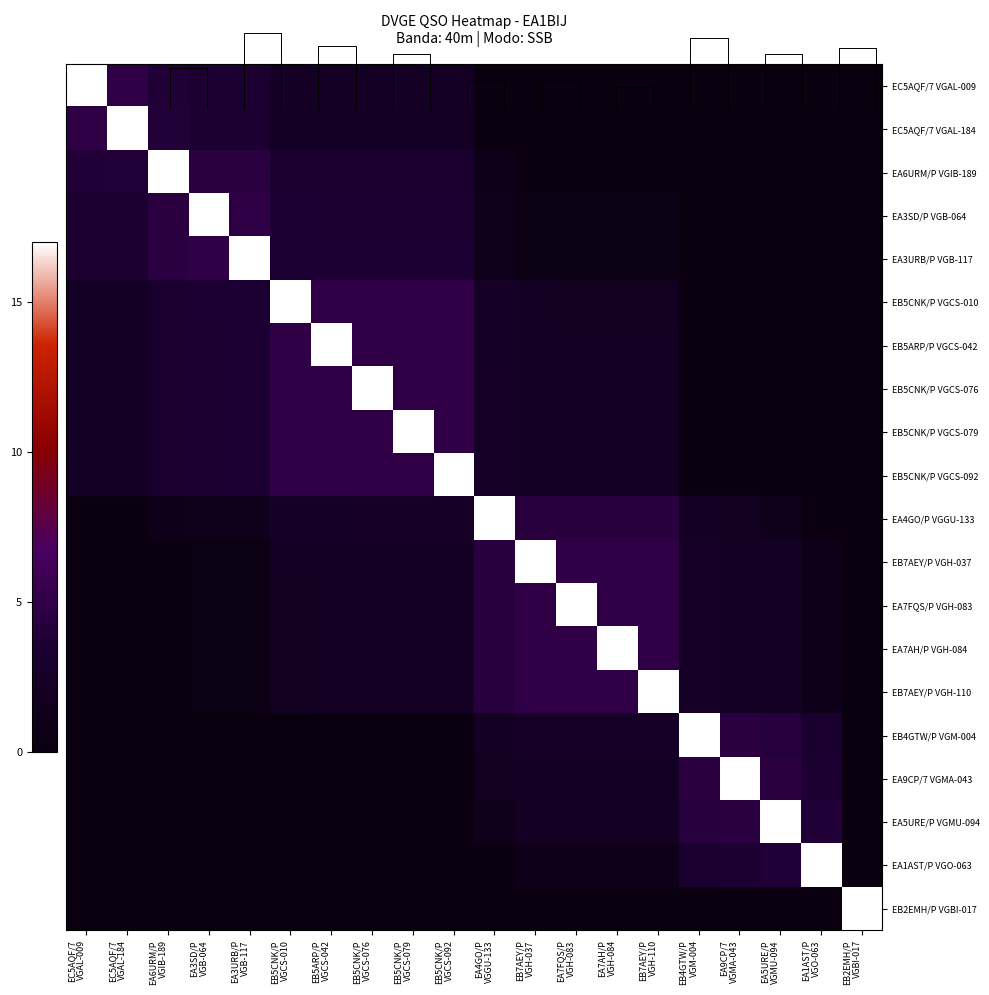

True or false: EA6URM/P VGIB-189 has a value of 5.4 at EB5CNK/P VGCS-010.

False